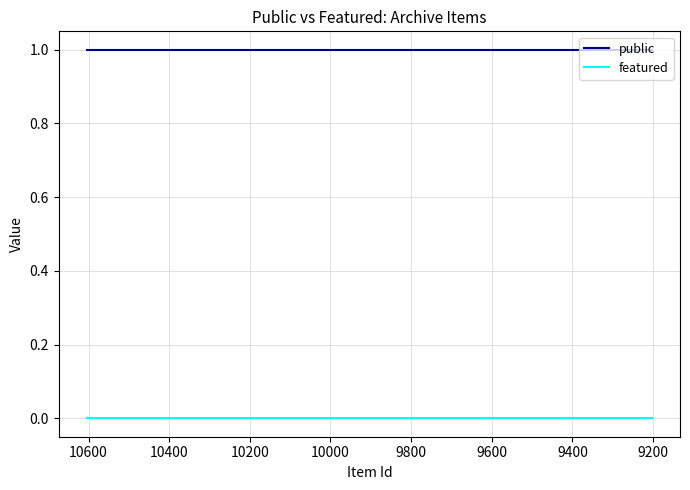

Which series has the largest range (max minus min)?

public